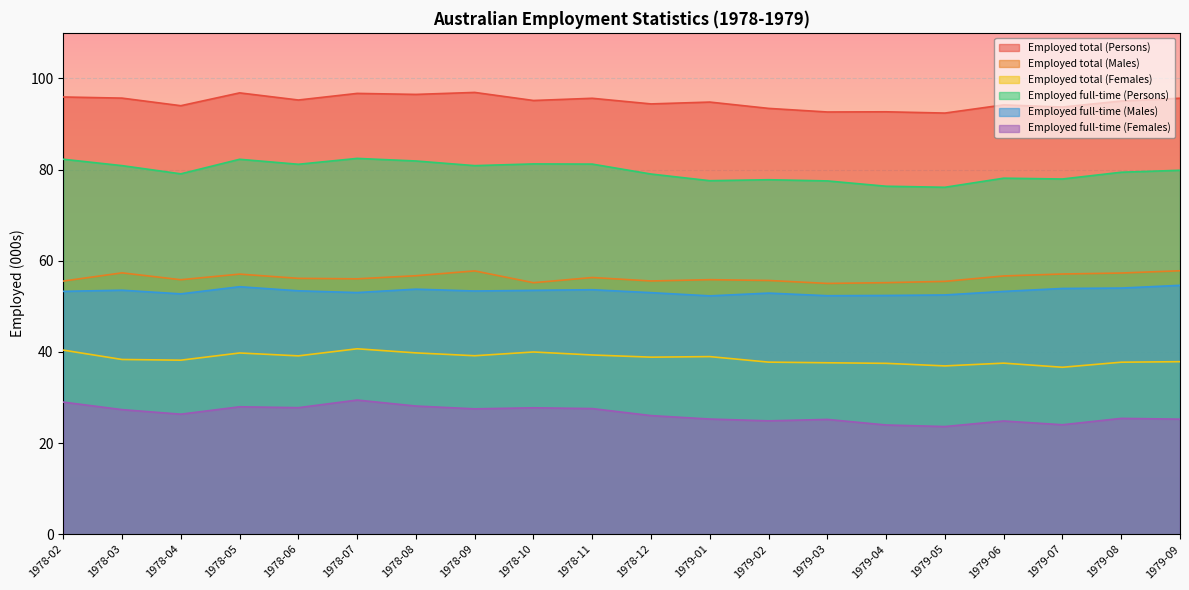

True or false: Employed full-time (Males) and Employed total (Persons) intersect in this chart.

False